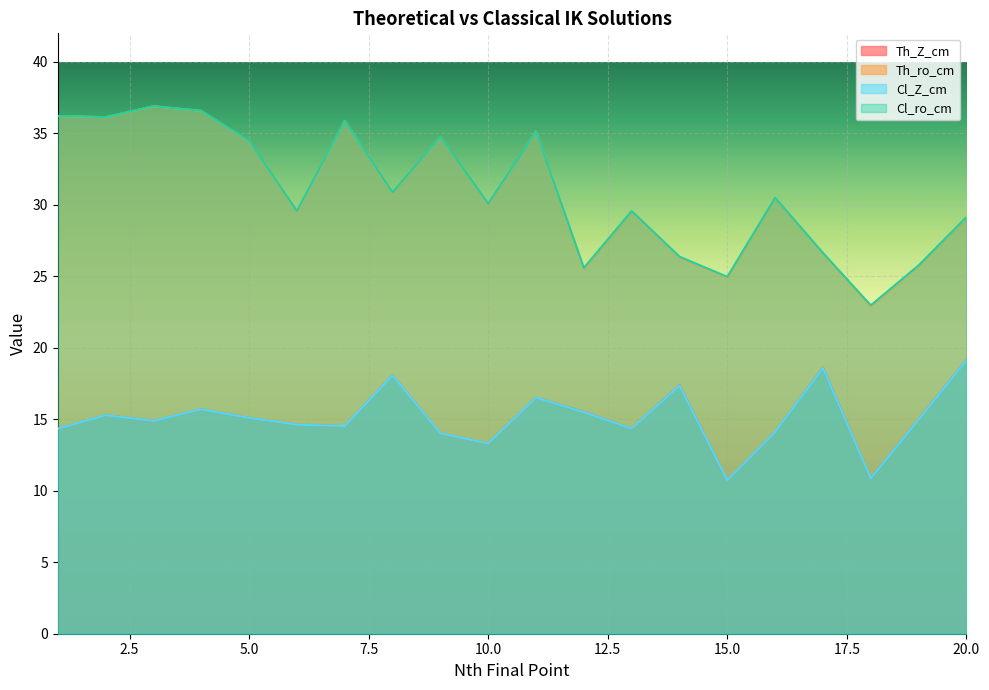

True or false: Th_ro_cm has more than 2 points higher than both neighbors.

True